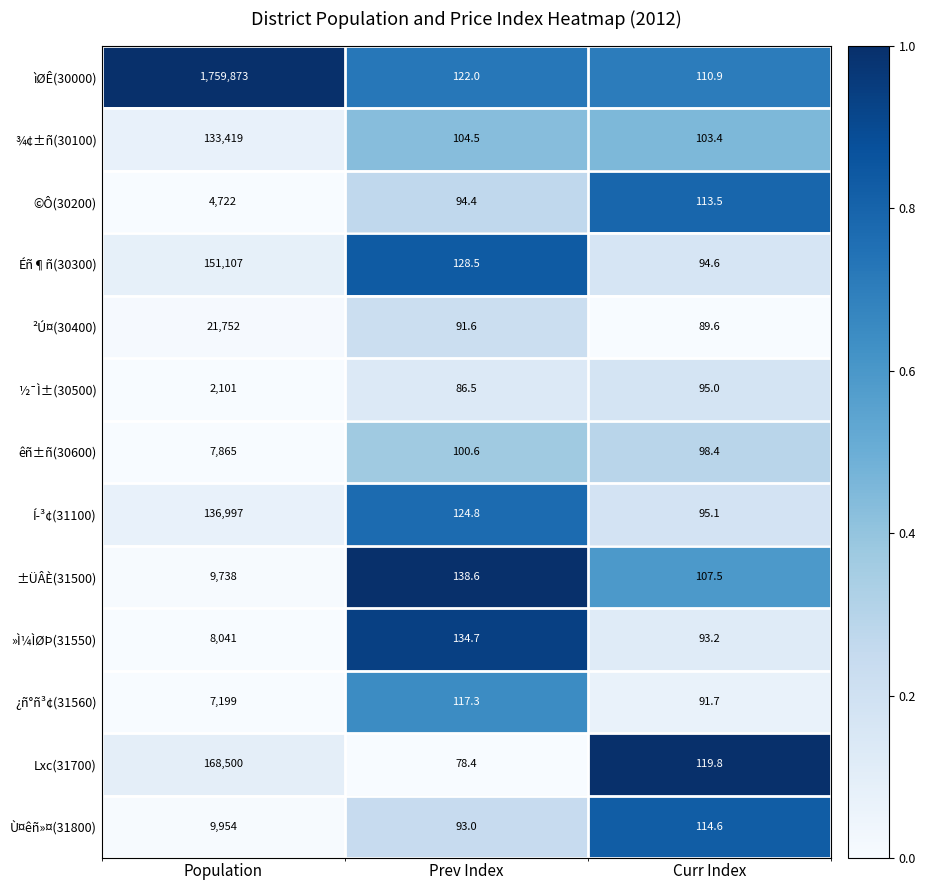

At which category is the sum across all series the highest?

Population